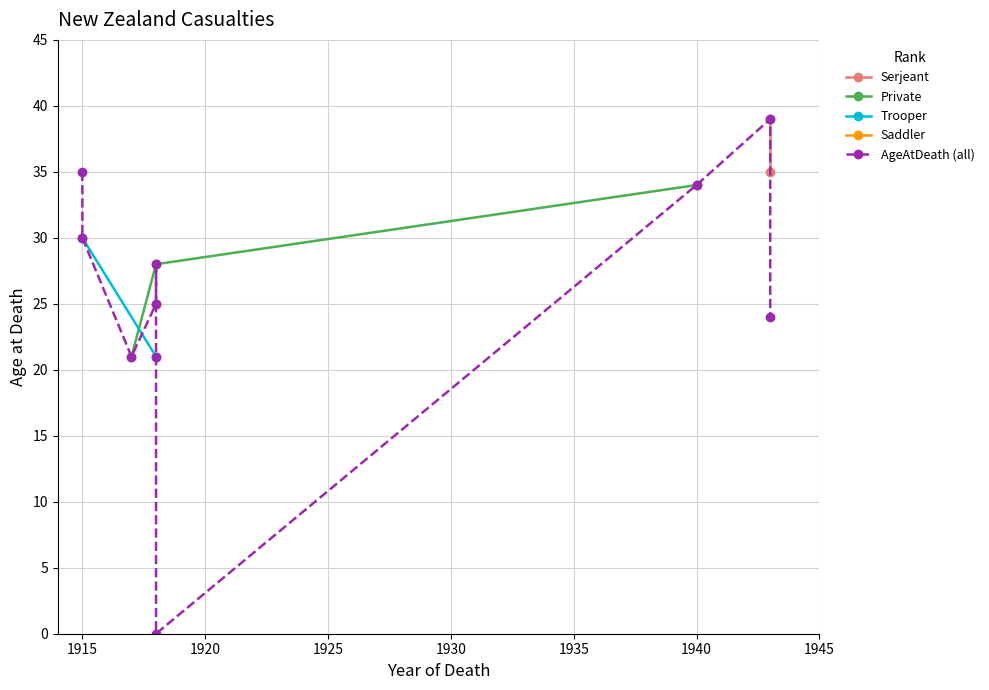

What is the value of the Private point at the 1st from the left?

21